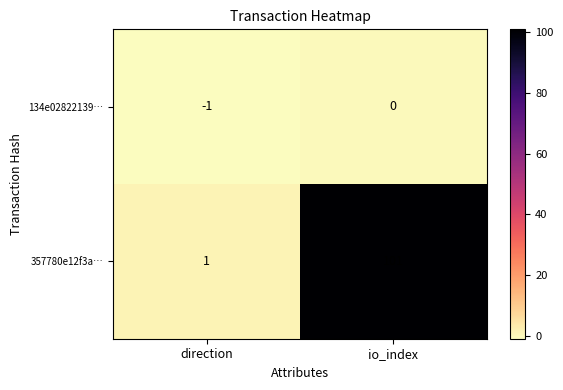

Rank the series by their maximum value, from highest to lowest.

357780e12f3a…, 134e02822139…